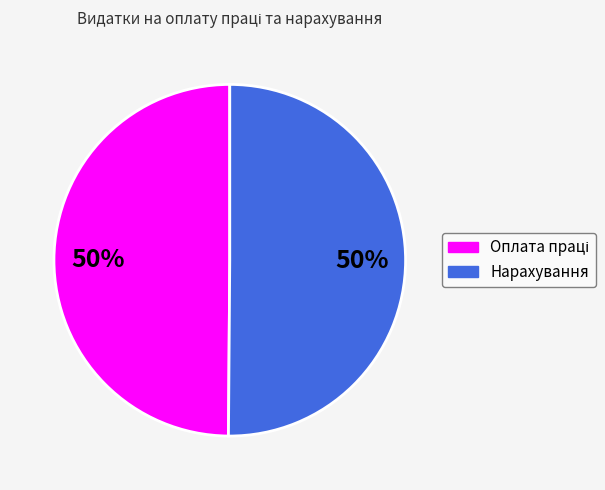

To the nearest percent, what is the average slice percentage?

50%